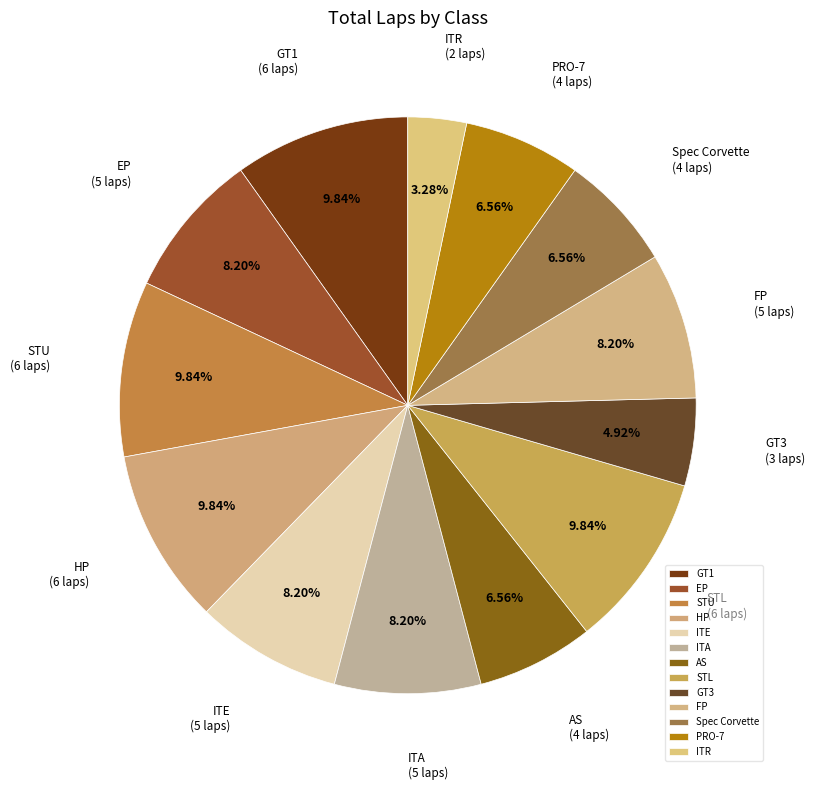

What percentage do HP and ITE together represent?

18.0%